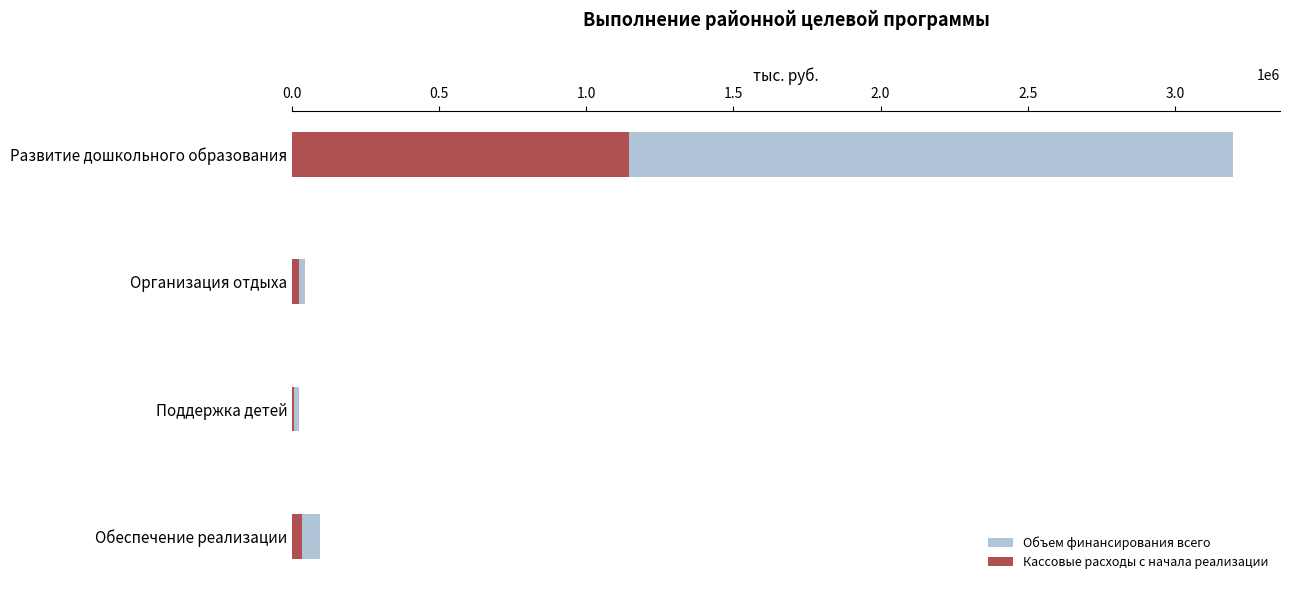

True or false: Объем финансирования всего has a value of 766354.5 at Развитие дошкольного образования.

False